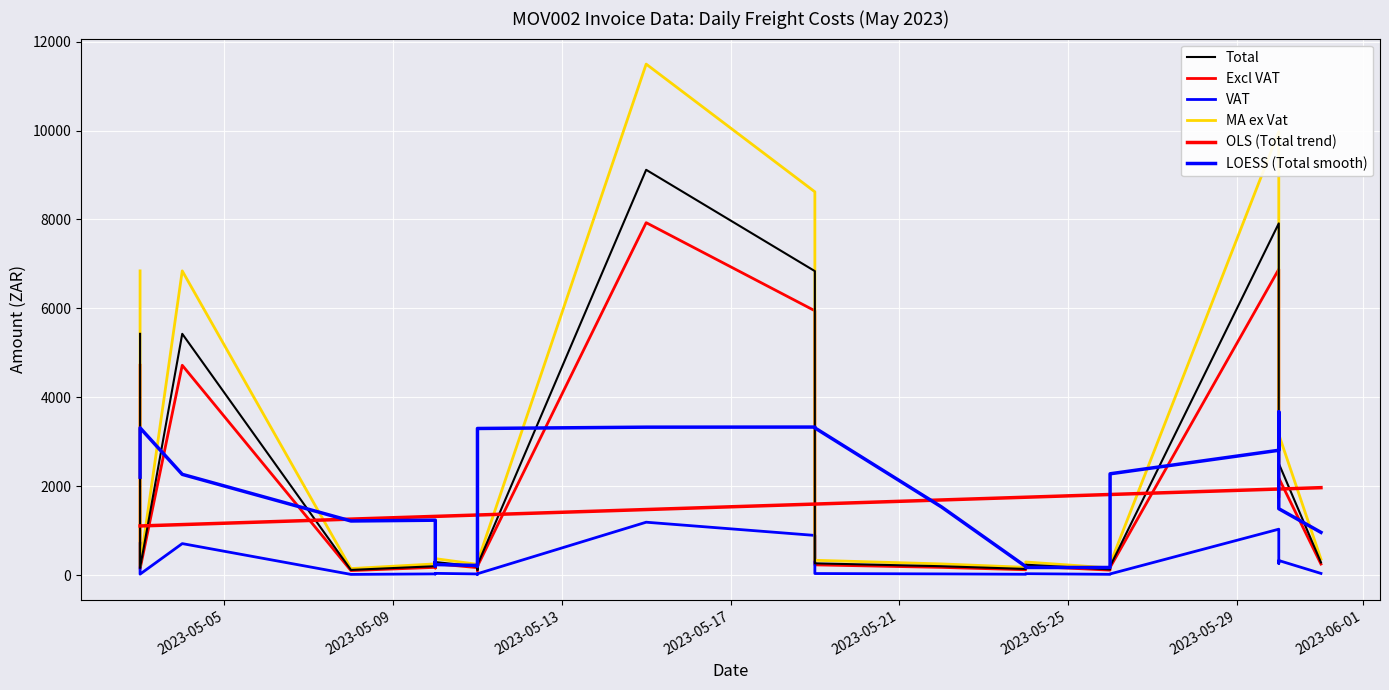

True or false: Excl VAT has more than 1 points higher than both neighbors.

True